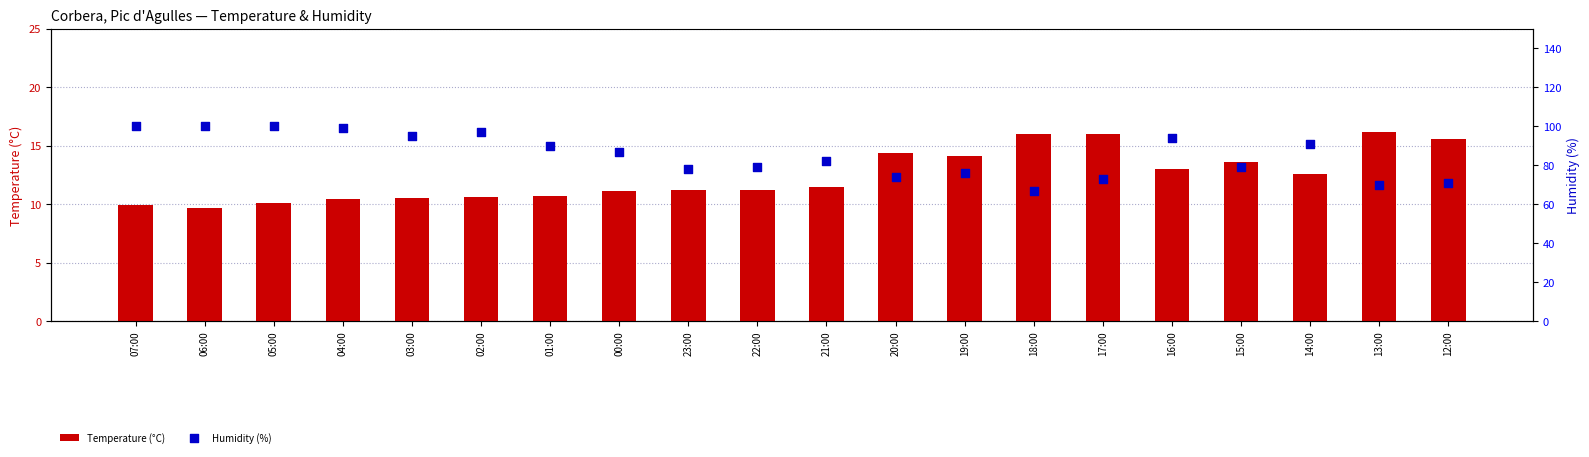

Is the value of Humidity (%) at 01:00 greater than the value of Temperature (°C) at 17:00?

Yes